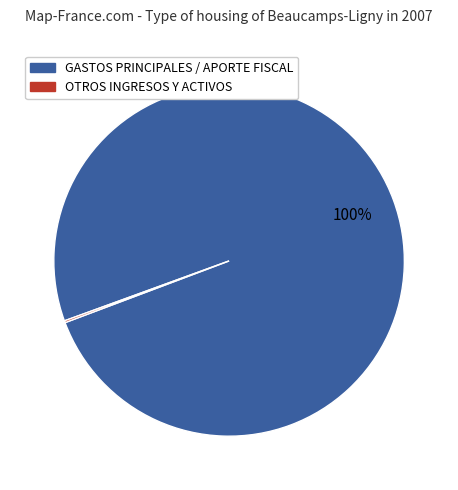

Is there any slice that represents more than half of the pie?

Yes